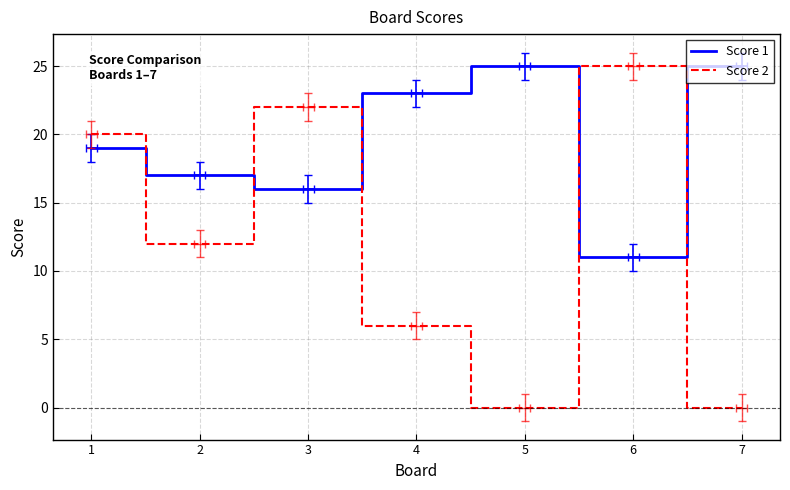

What is the approximate value of Score 2 at 1, to the nearest 5?

20